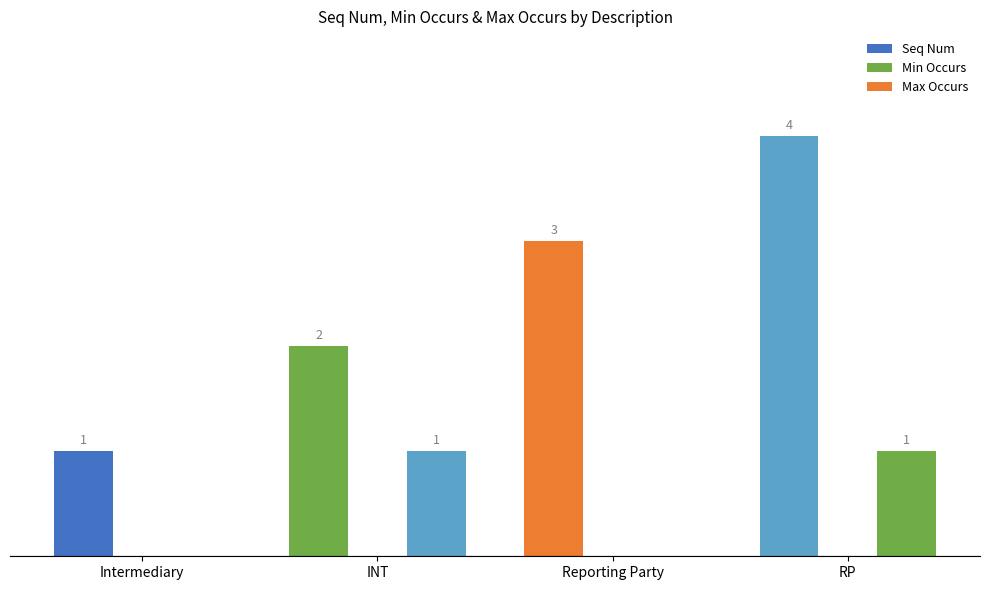

Which category has the highest value in the Max Occurs series?

INT